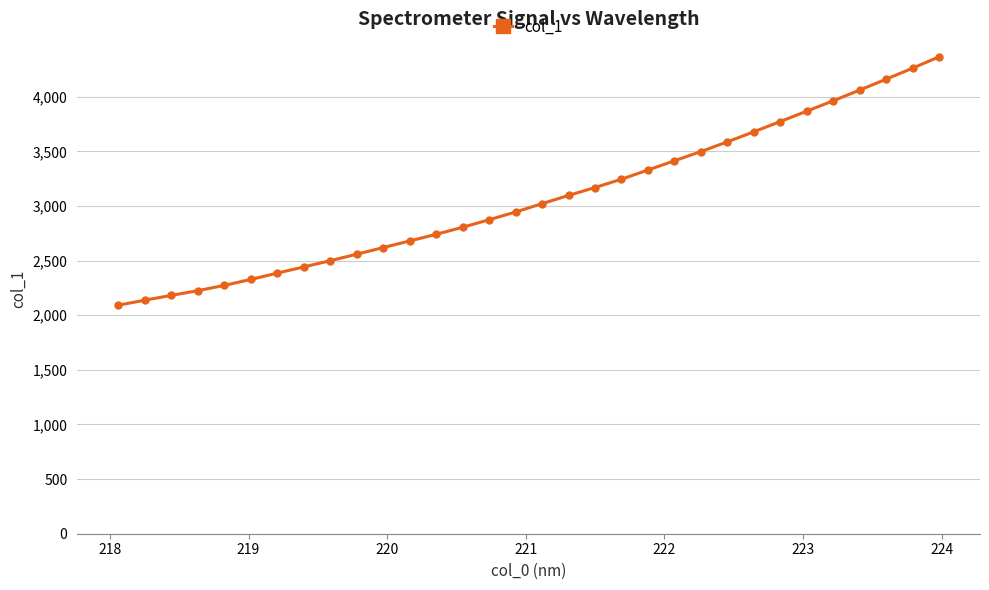

What is the value of the 28th point from the left?

3962.9